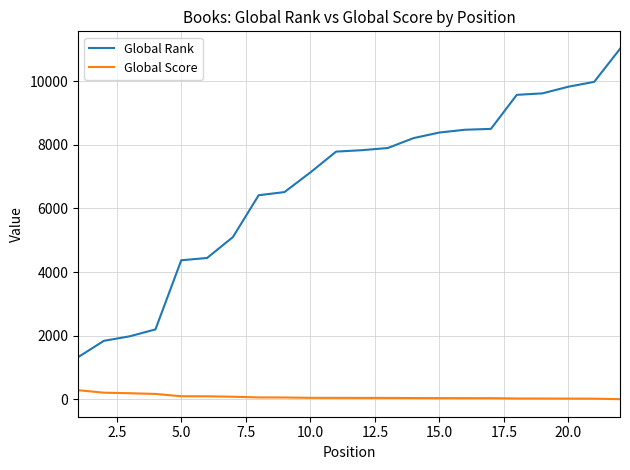

Which series has the widest spread of values?

Global Rank